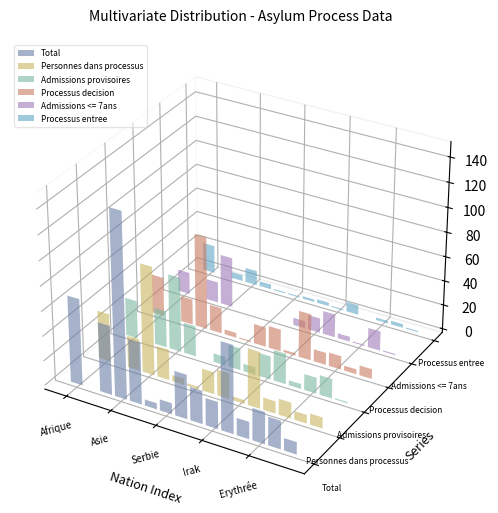

Is it true that Personnes dans processus equals 3 at Serbie?

False